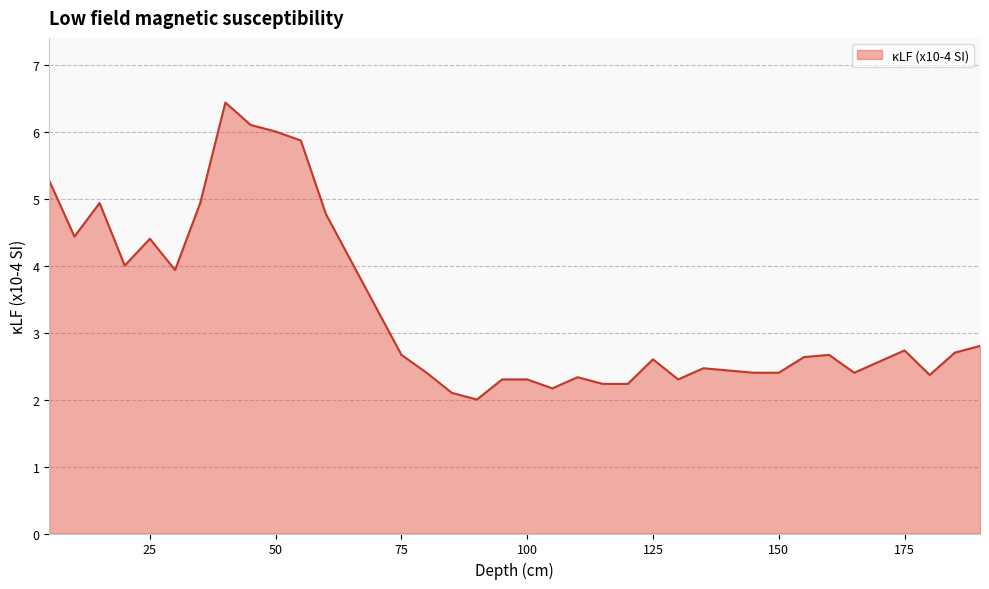

What is the smallest value displayed?

2.0